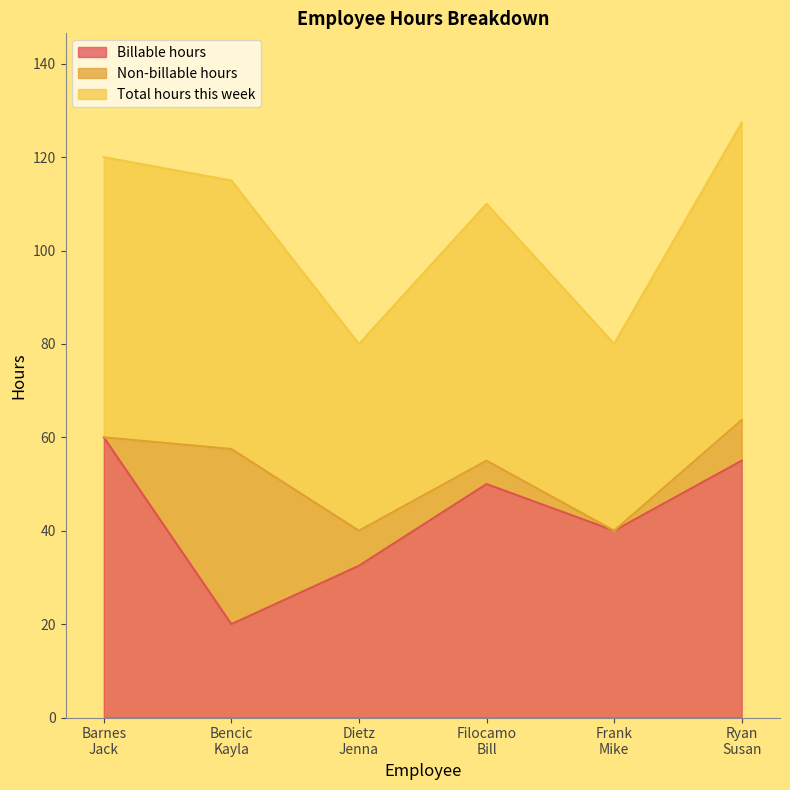

Which category has the lowest value in the Total hours this week series?

Dietz
Jenna